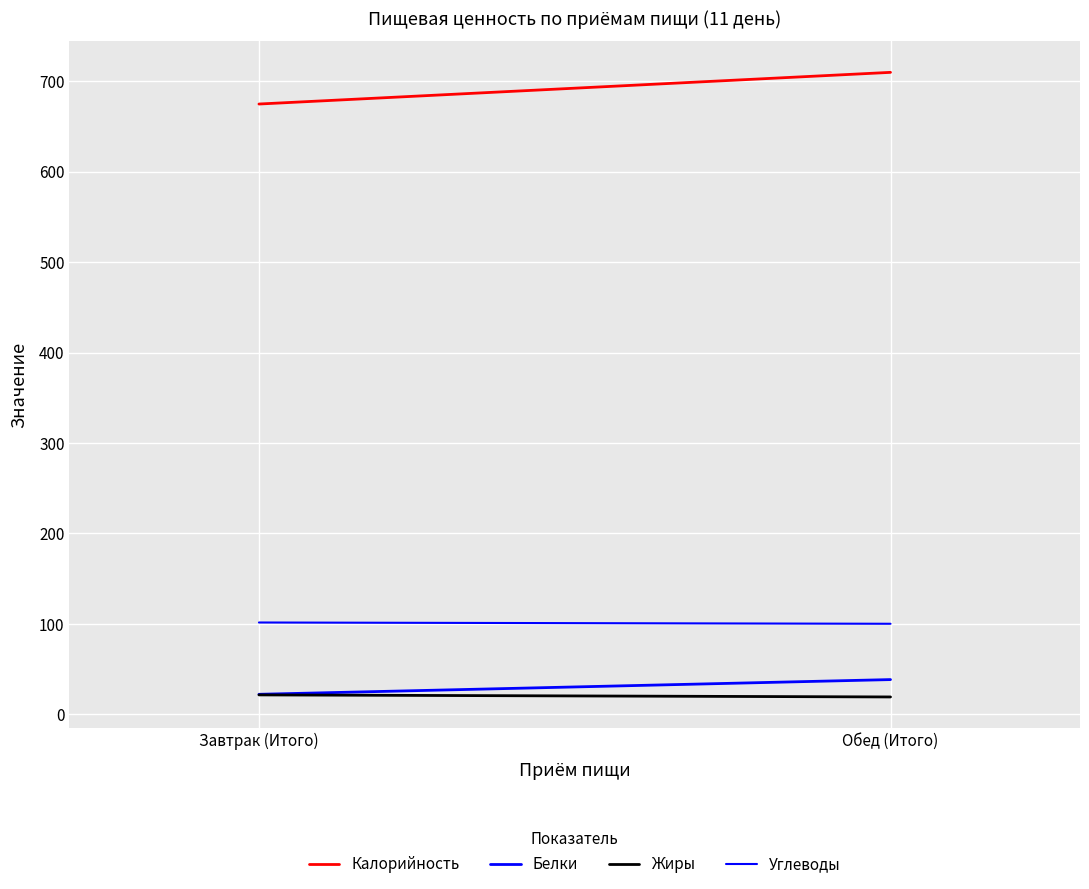

What is the sum of the Калорийность values at Обед (Итого) and Завтрак (Итого)?

1384.8